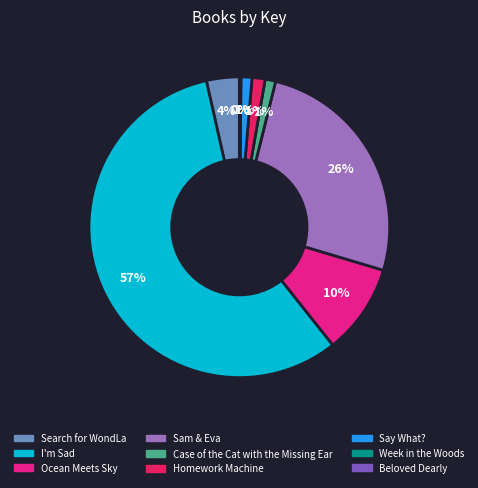

True or false: Sam & Eva accounts for 26% of the total.

True